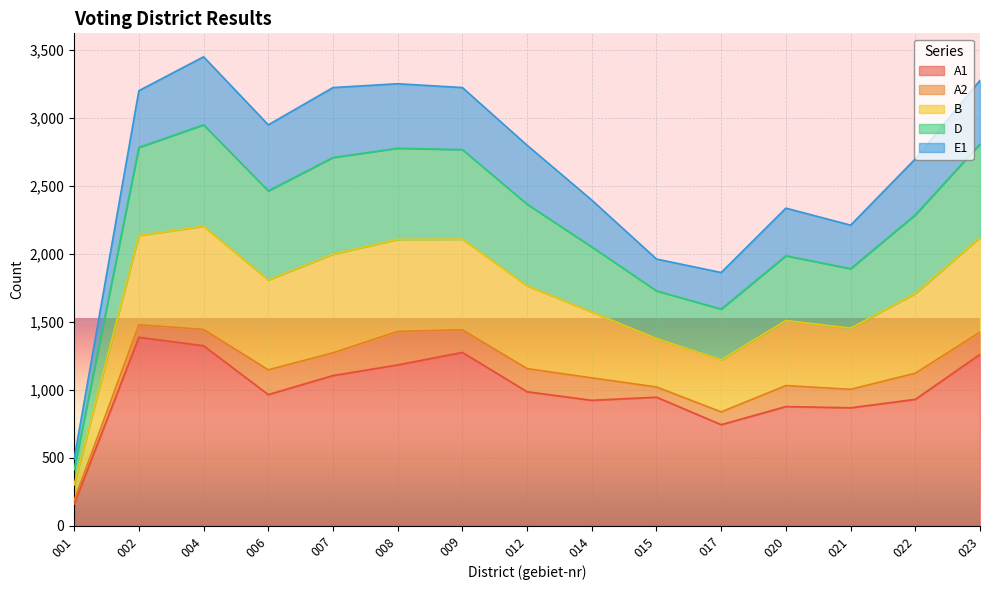

The B series shows 1872 at 006. True or false?

False